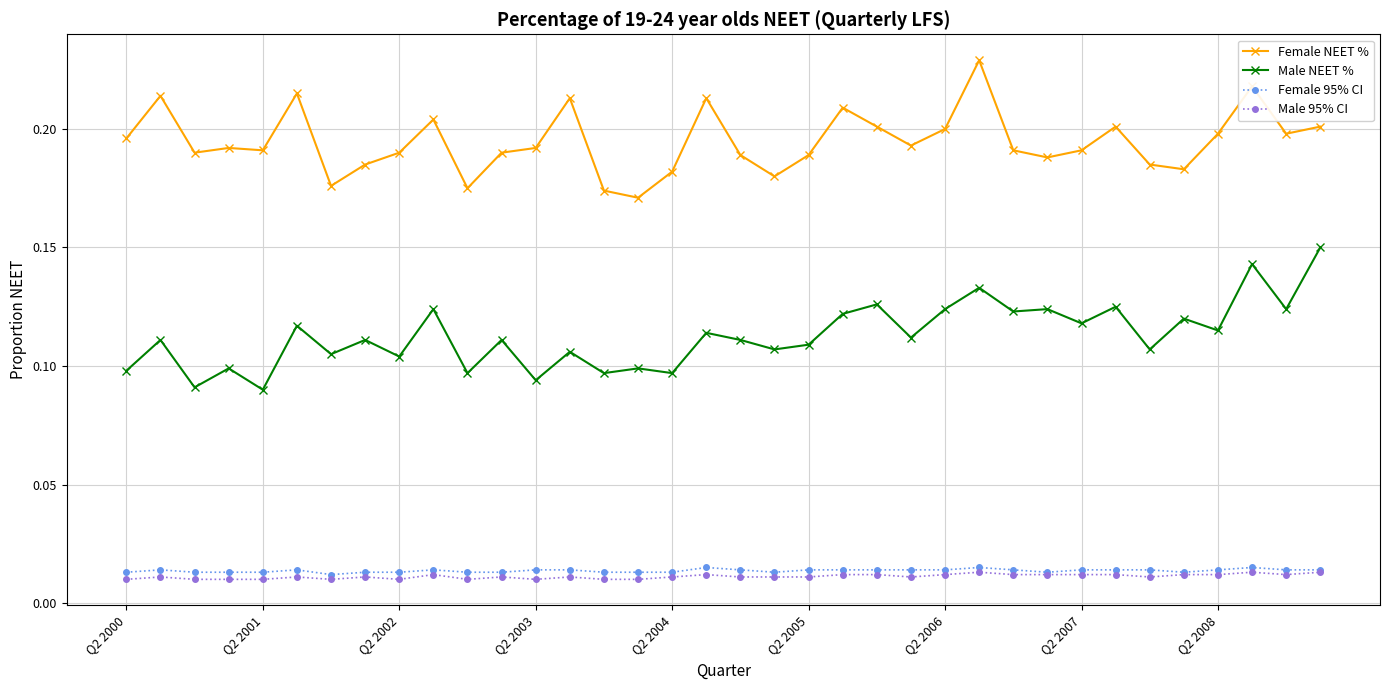

At how many categories does at least one series exceed 0?

36